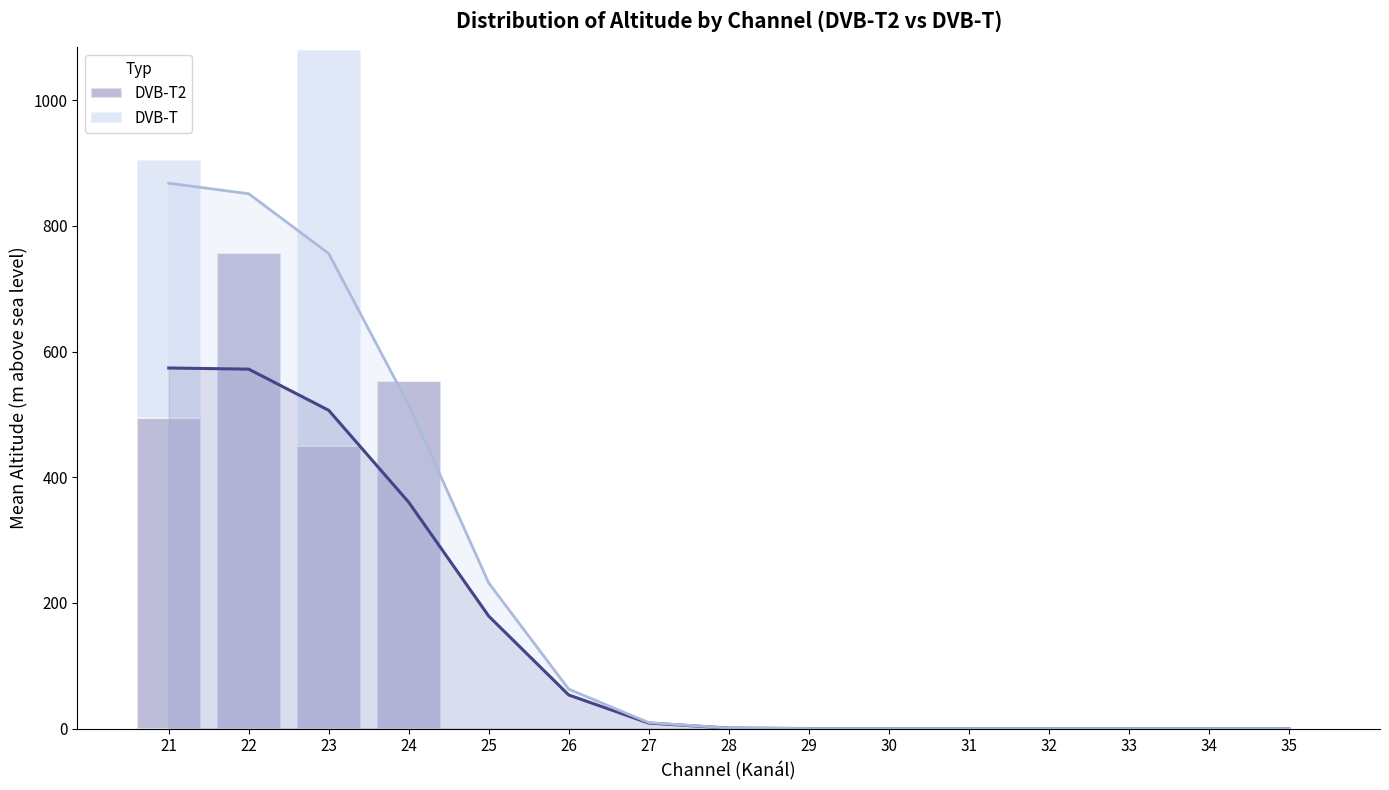

What are all the series names shown in the legend?

DVB-T2, DVB-T